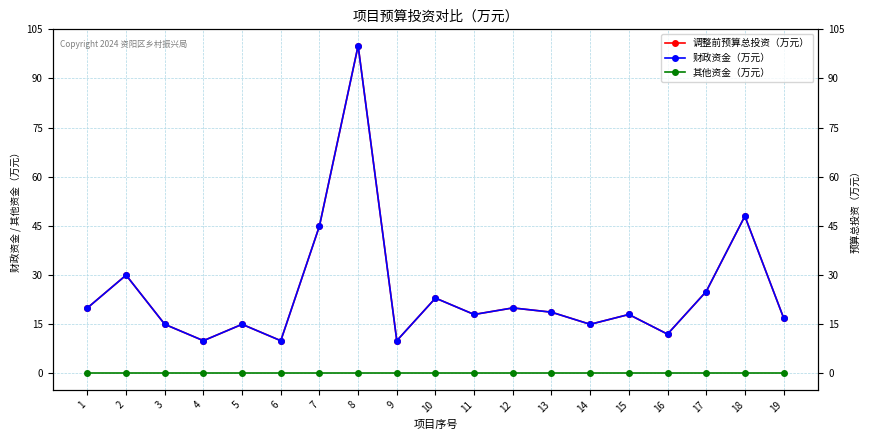

What is the sum of the 调整前预算总投资（万元） values at 14 and 16?

27.0